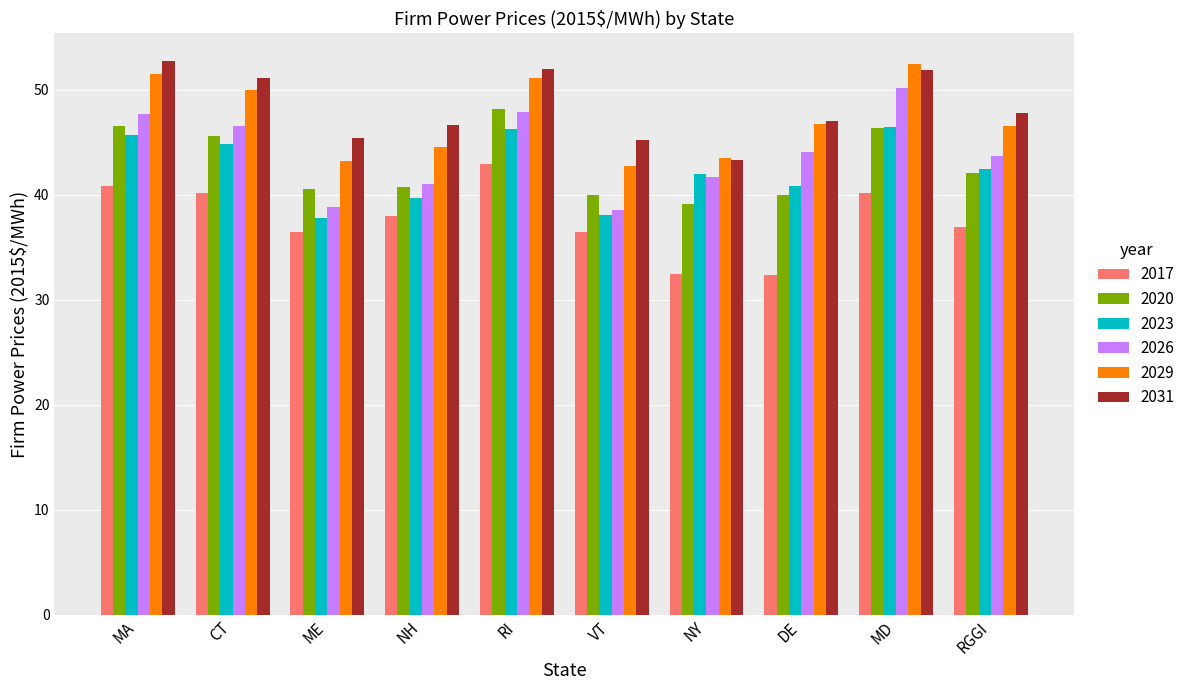

What are all the series names shown in the legend?

2017, 2020, 2023, 2026, 2029, 2031